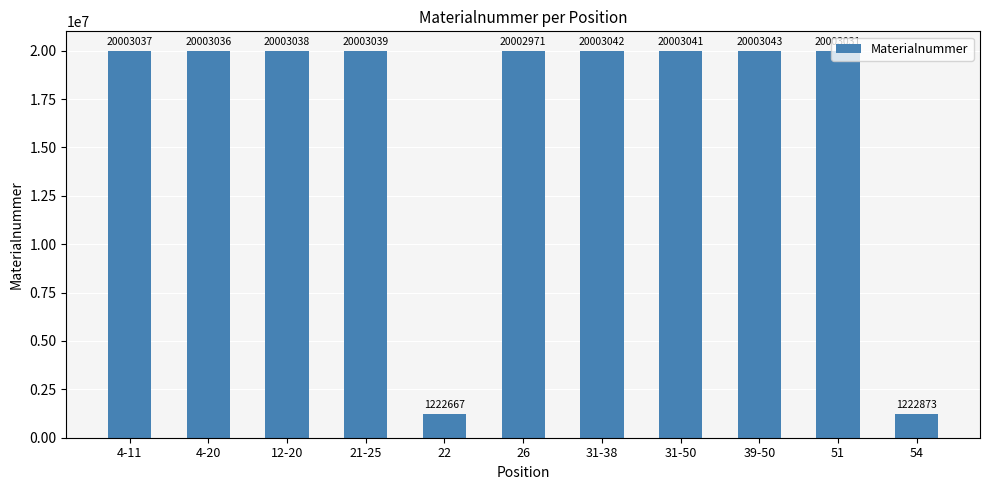

Which has a higher value, 4-11 or 51?

4-11